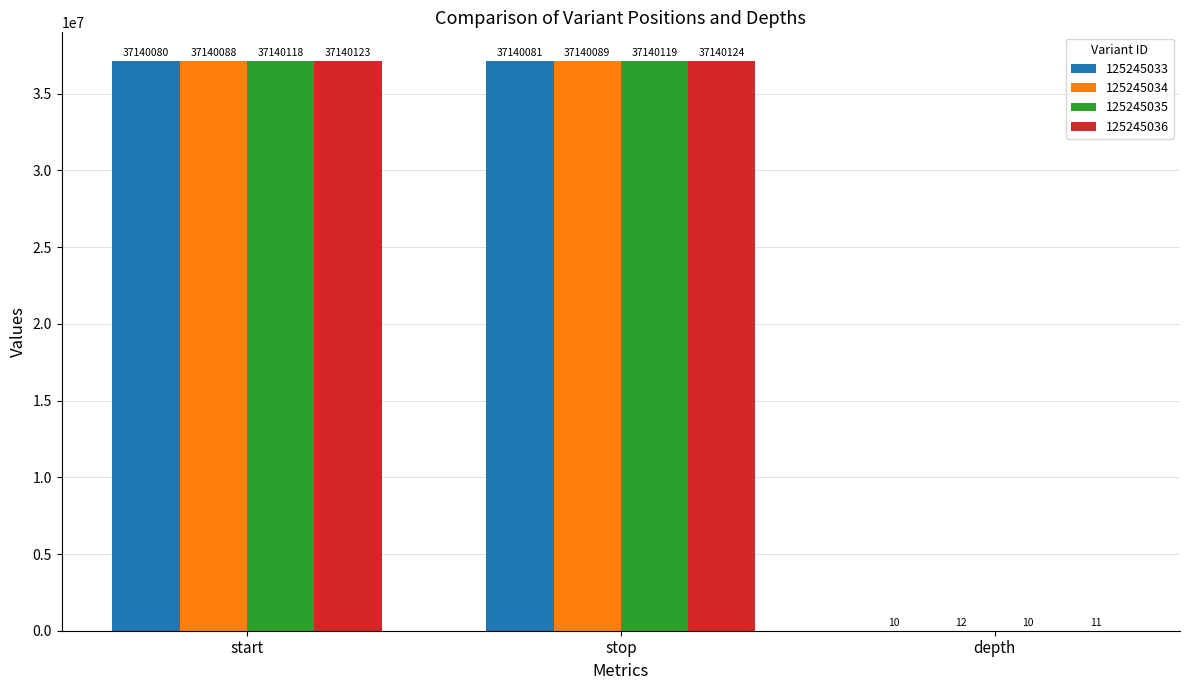

What are all the series names shown in the legend?

125245033, 125245034, 125245035, 125245036